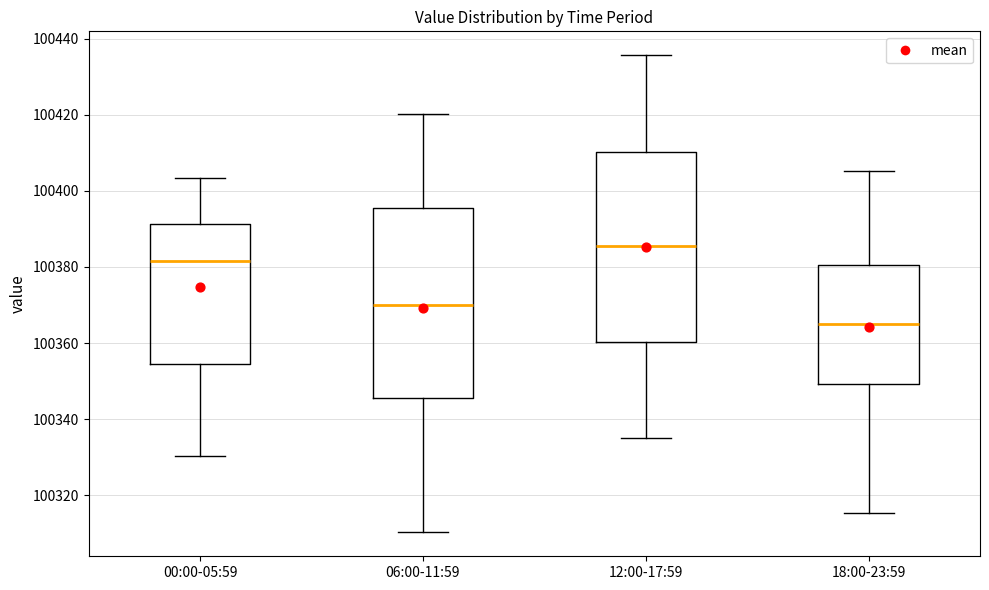

Reading left to right, read every box against the y-axis: the position of its median line, the range the box covers, and the ends of its whiskers. The values are not printed on the chart, so give them approximately, as read against the axis.

00:00-05:59: median 100382, box 100354 to 100392, whiskers 100330 to 100404
06:00-11:59: median 100370, box 100346 to 100396, whiskers 100310 to 100420
12:00-17:59: median 100386, box 100360 to 100410, whiskers 100336 to 100436
18:00-23:59: median 100366, box 100350 to 100380, whiskers 100316 to 100406